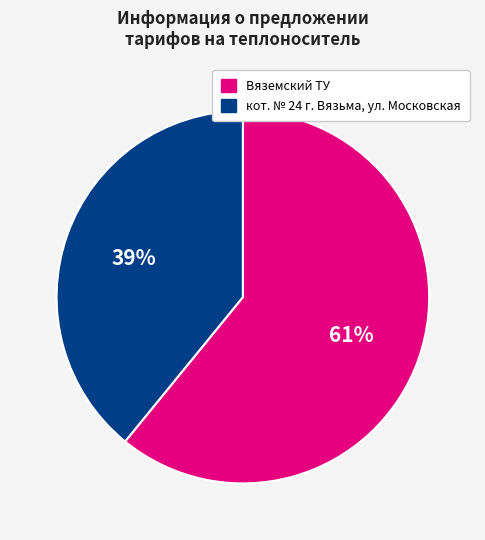

Does Вяземский ТУ represent more than half of the total?

Yes